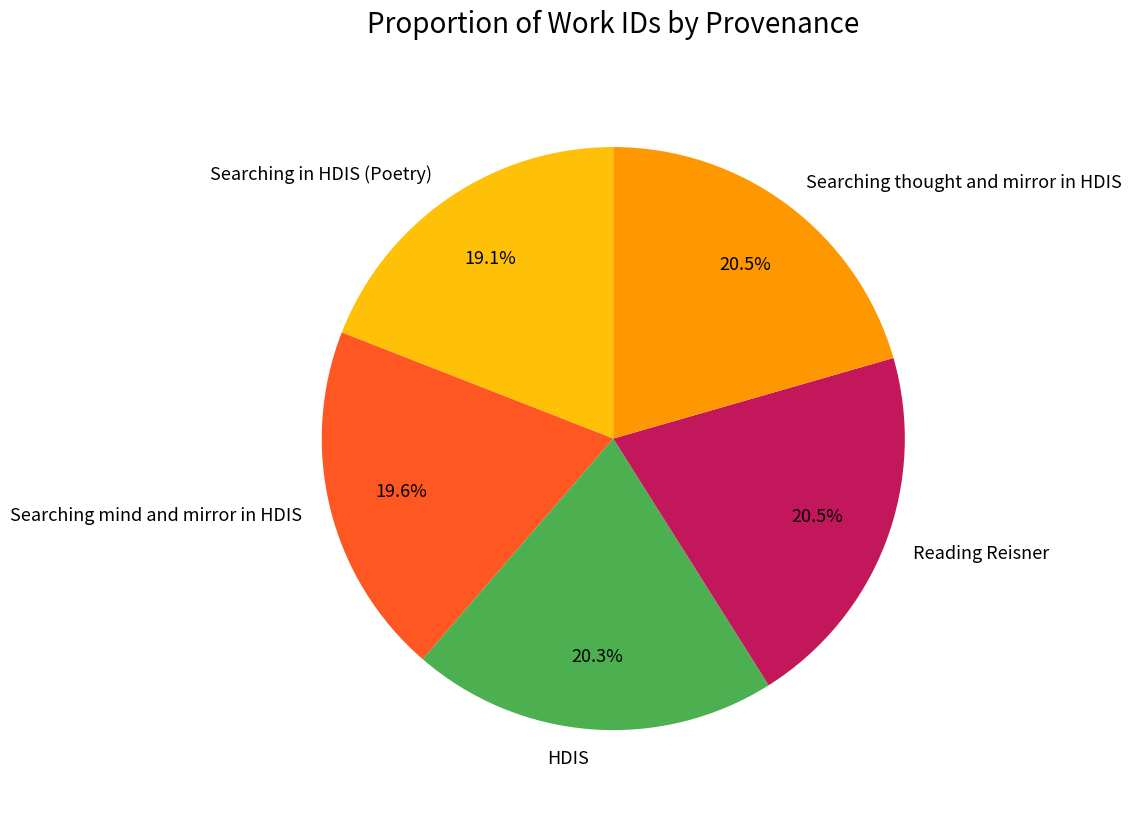

What is the ratio of the value at Searching thought and mirror in HDIS to the value at HDIS?

1.0